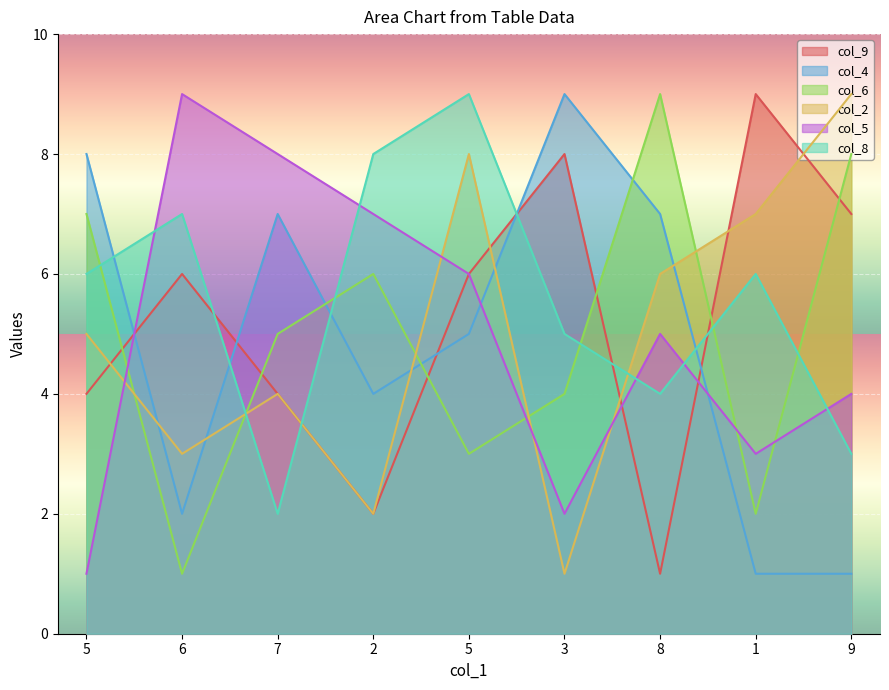

What is the average value of the col_2 series?

5